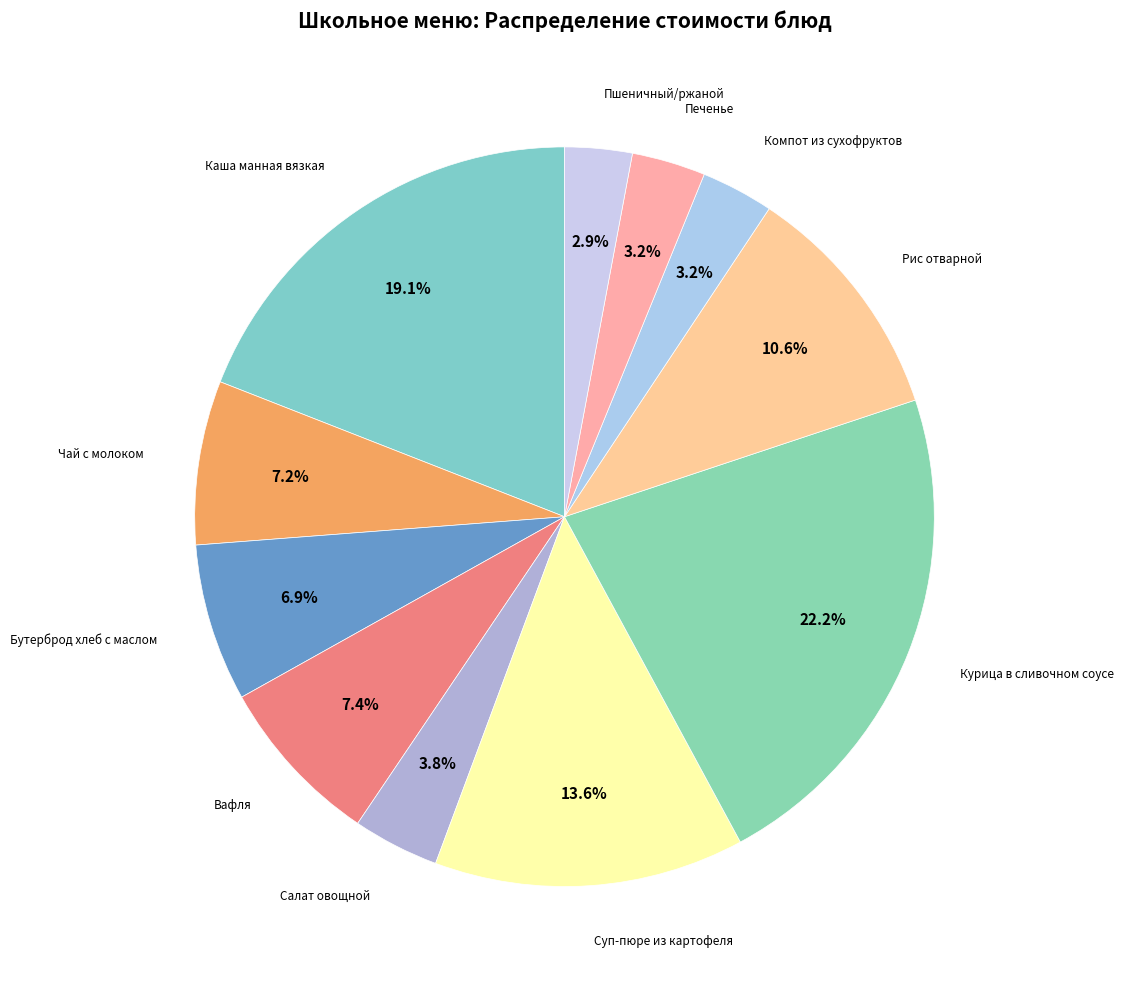

How many segments does this pie chart have?

11